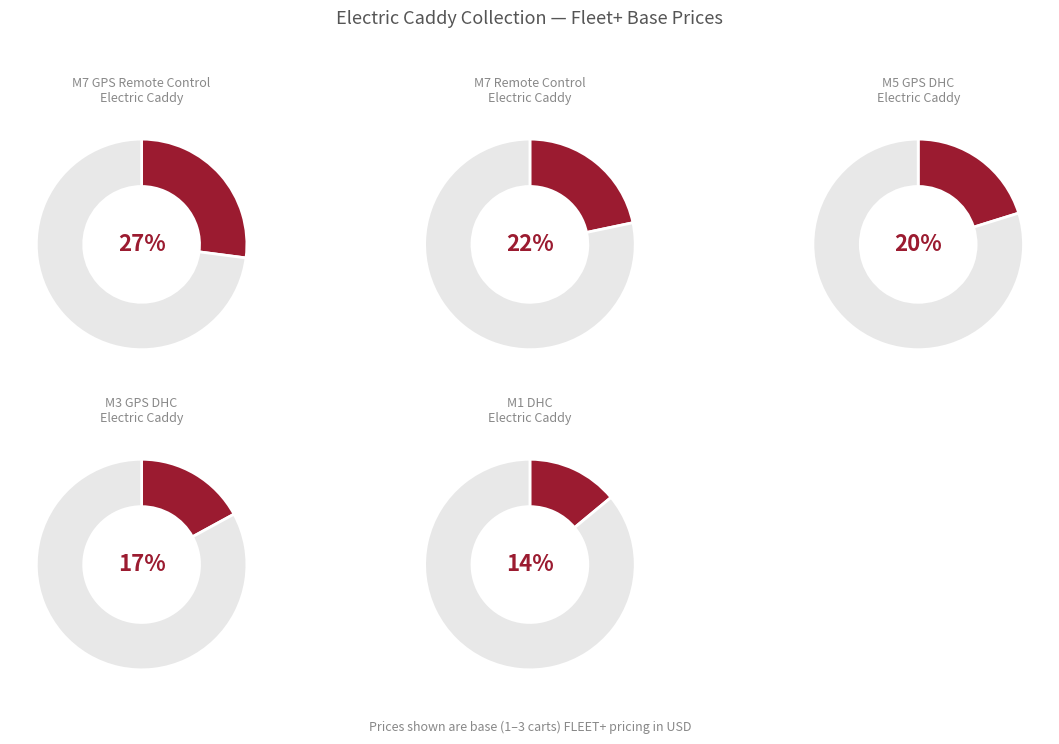

What is the smallest slice in the pie chart?

M1 DHC Electric Caddy